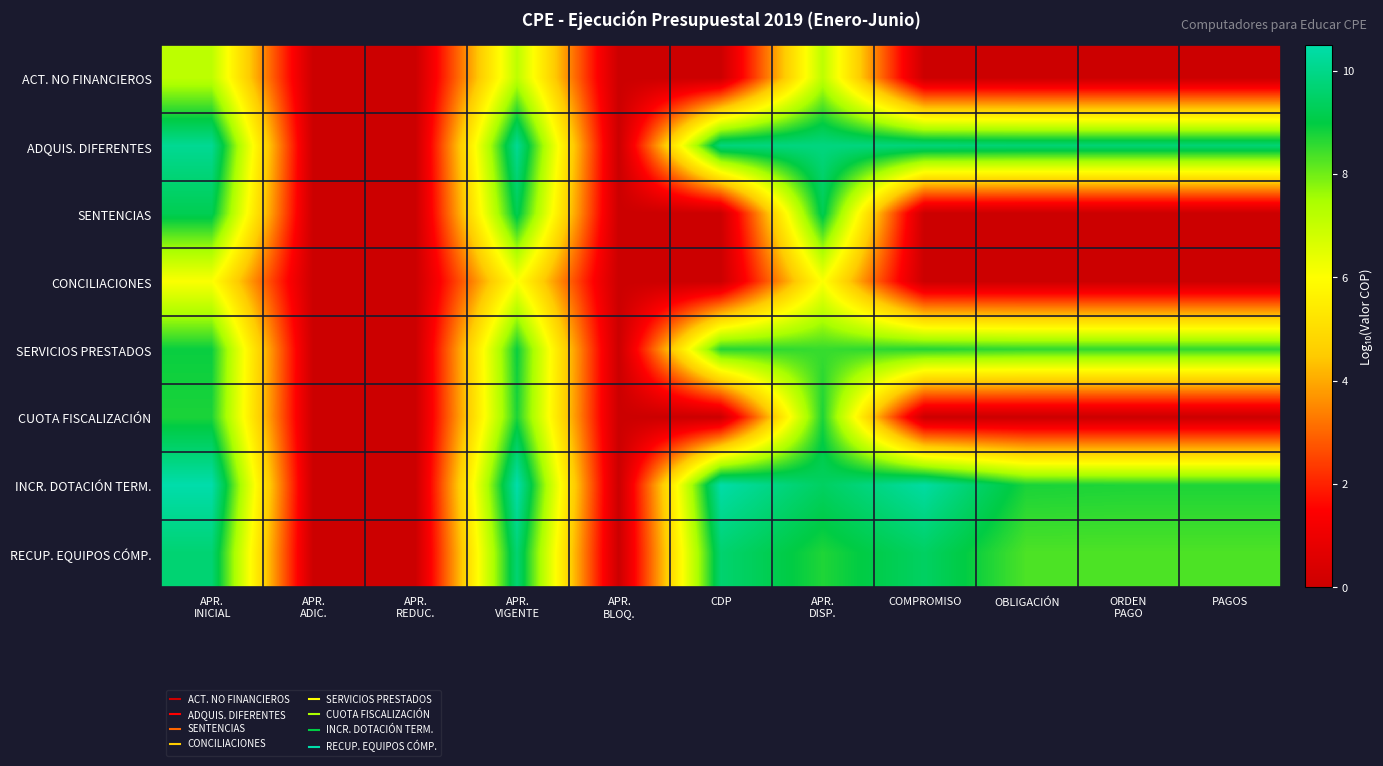

Count the number of categories in the chart.

11